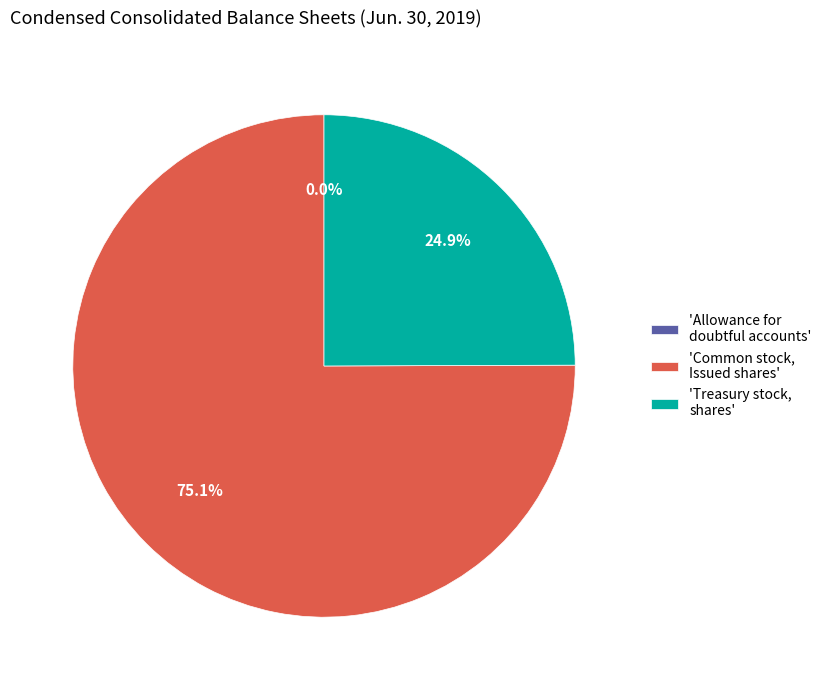

Which has a higher value, 'Treasury stock, shares' or 'Common stock, Issued shares'?

'Common stock, Issued shares'